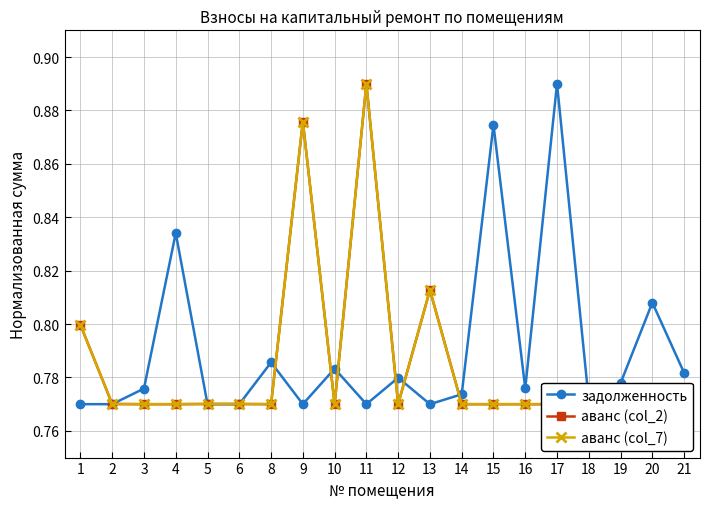

How many аванс (col_2) values are between 0 and 1?

20